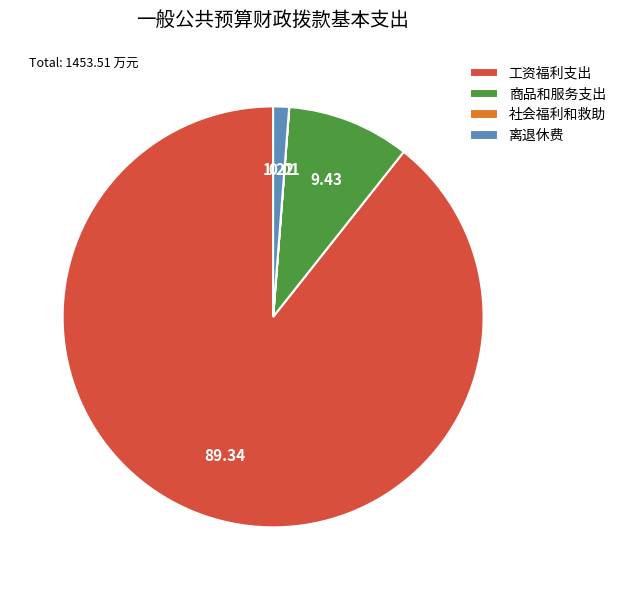

Does 工资福利支出 represent more than half of the total?

Yes